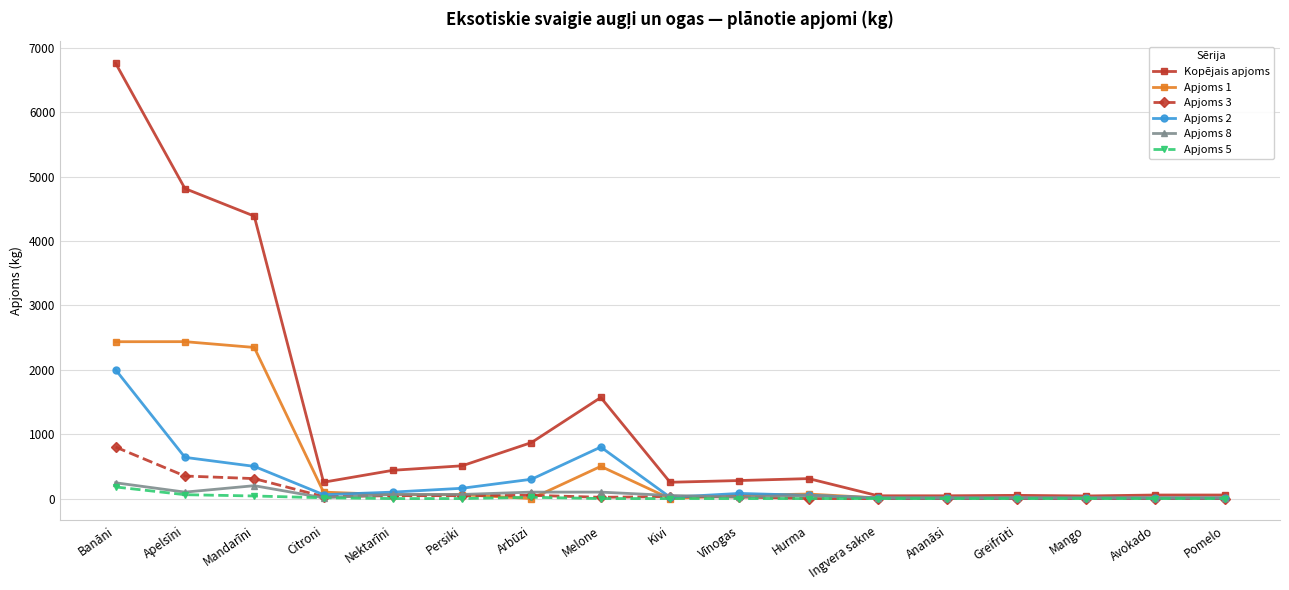

Which series has the largest total across all categories?

Kopējais apjoms